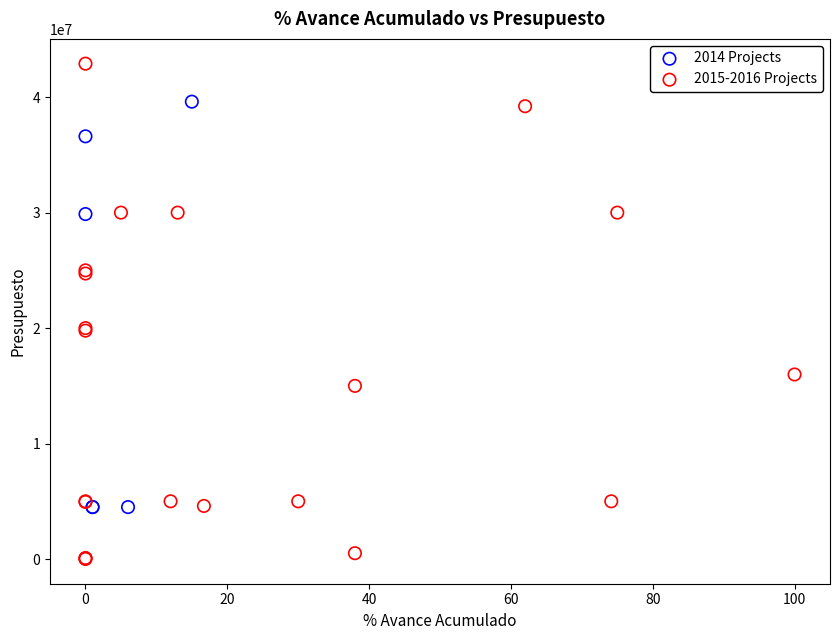

Which series contains the highest Y value?

2015-2016 Projects